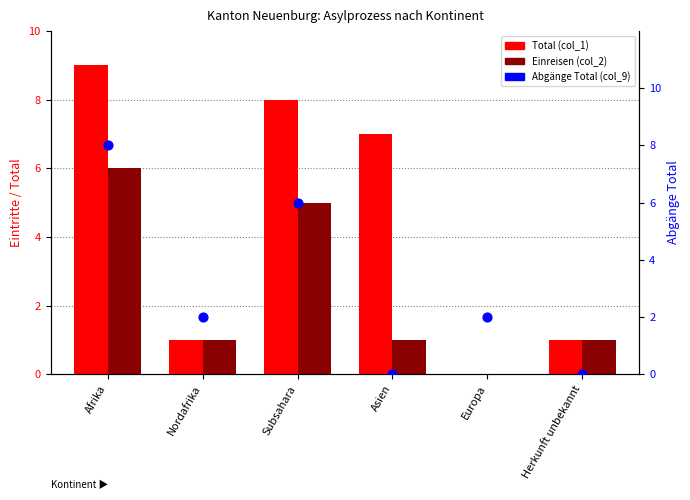

At how many categories does at least one series exceed 0?

6